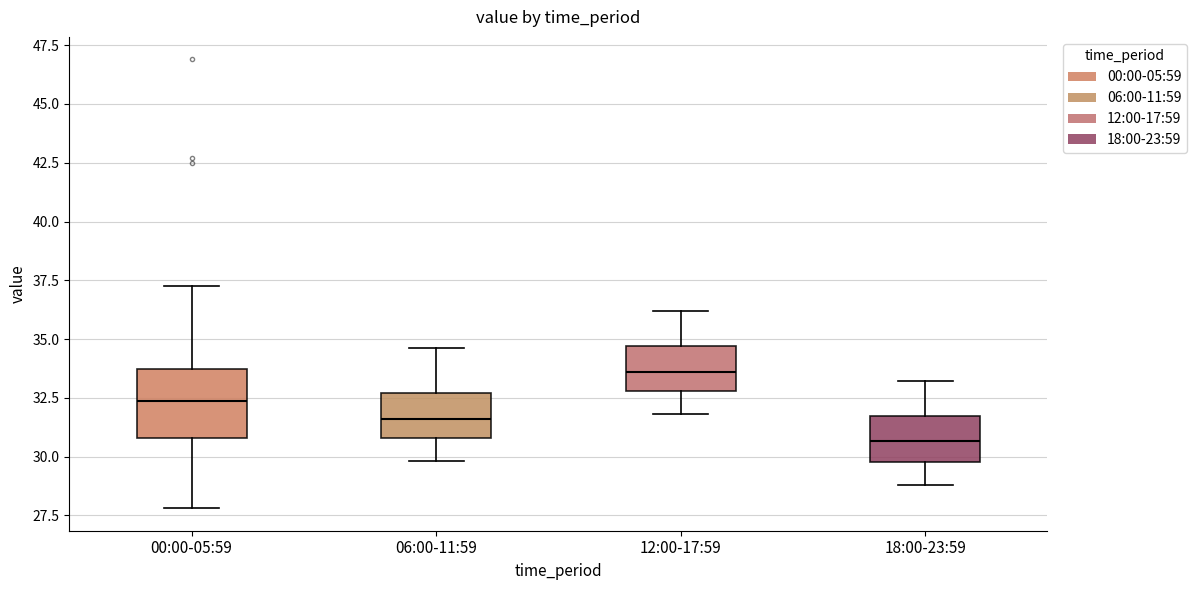

Where does the upper whisker of the box for 00:00-05:59 end on the y-axis? The values are not printed on the chart, so give them approximately, as read against the axis.

37.5